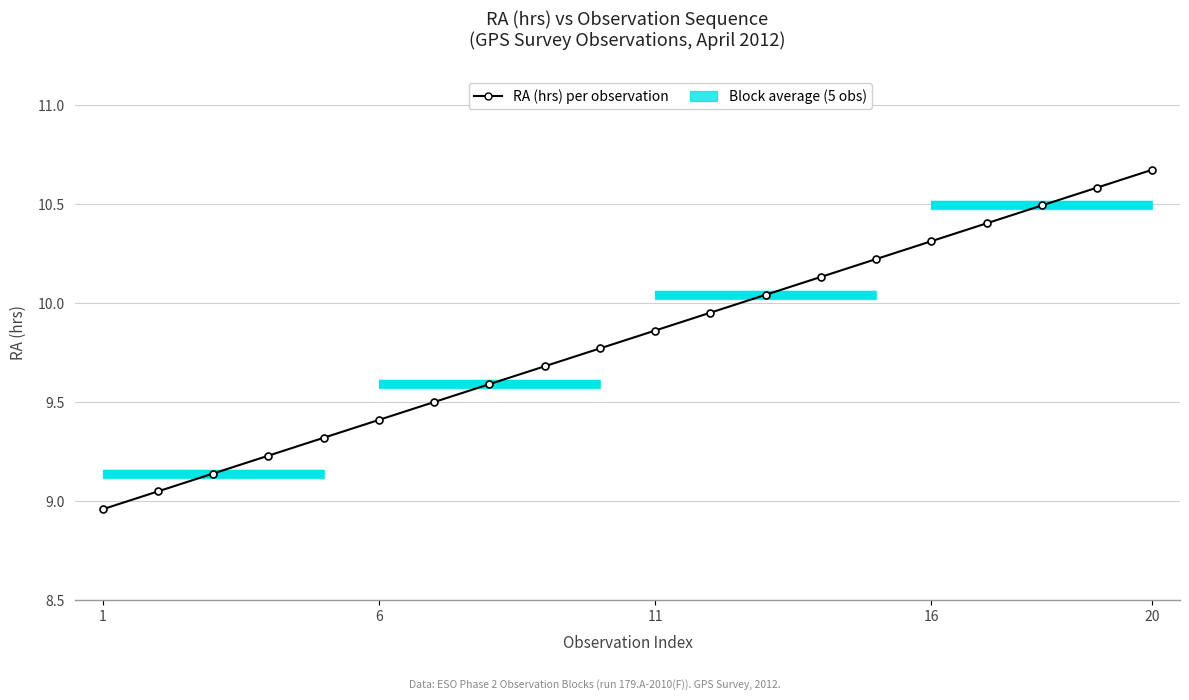

What is the sum of all values?

196.3